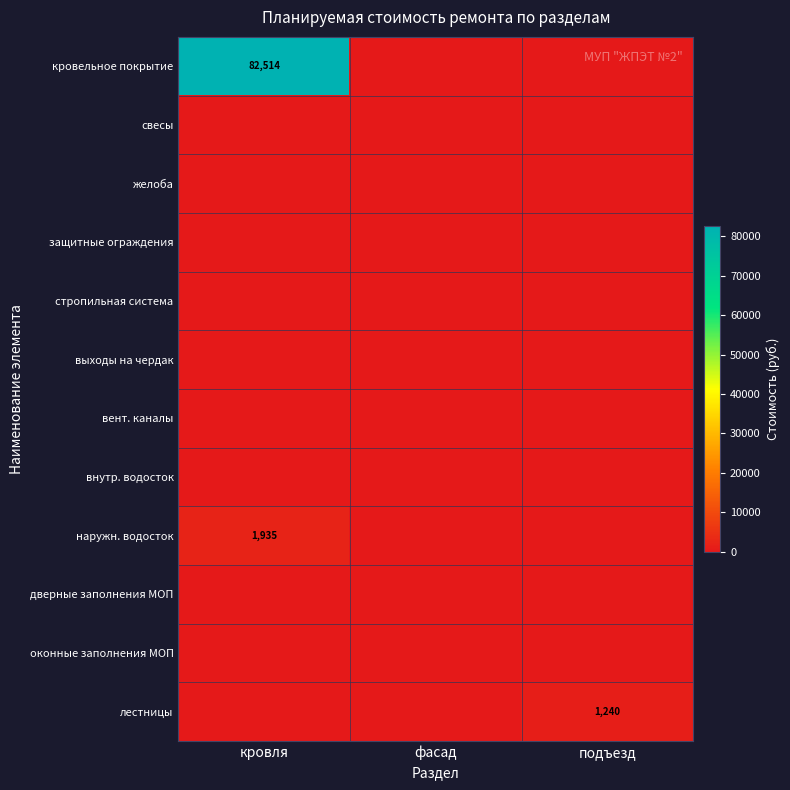

Which category has the lowest value across all series?

фасад